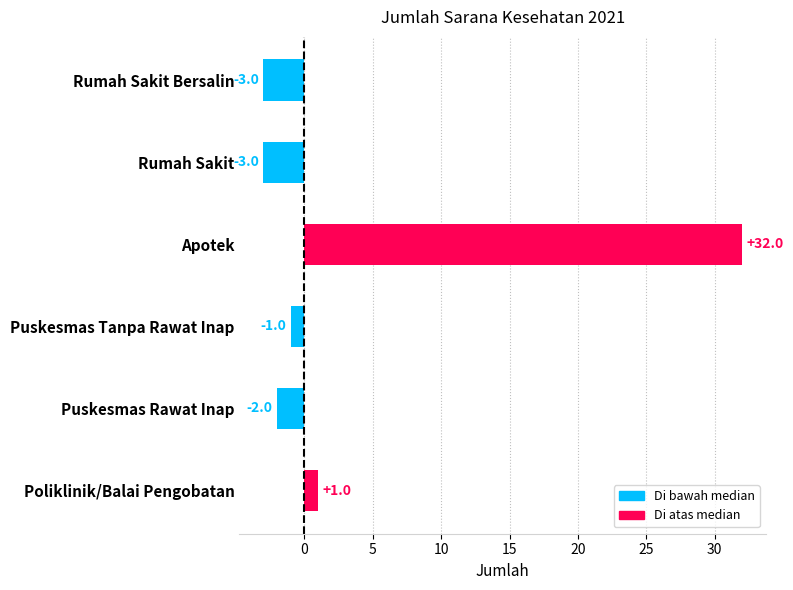

How many negative values are there?

4